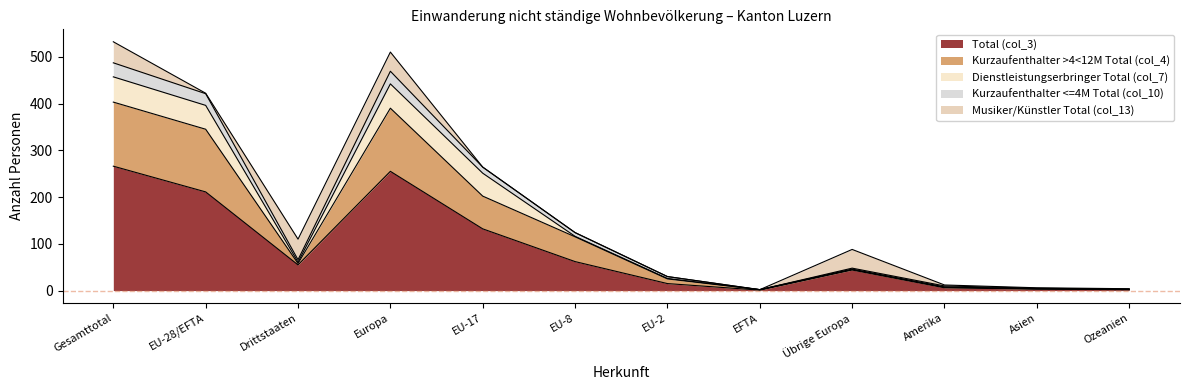

What is the label of the 9th point from the left?

Übrige Europa